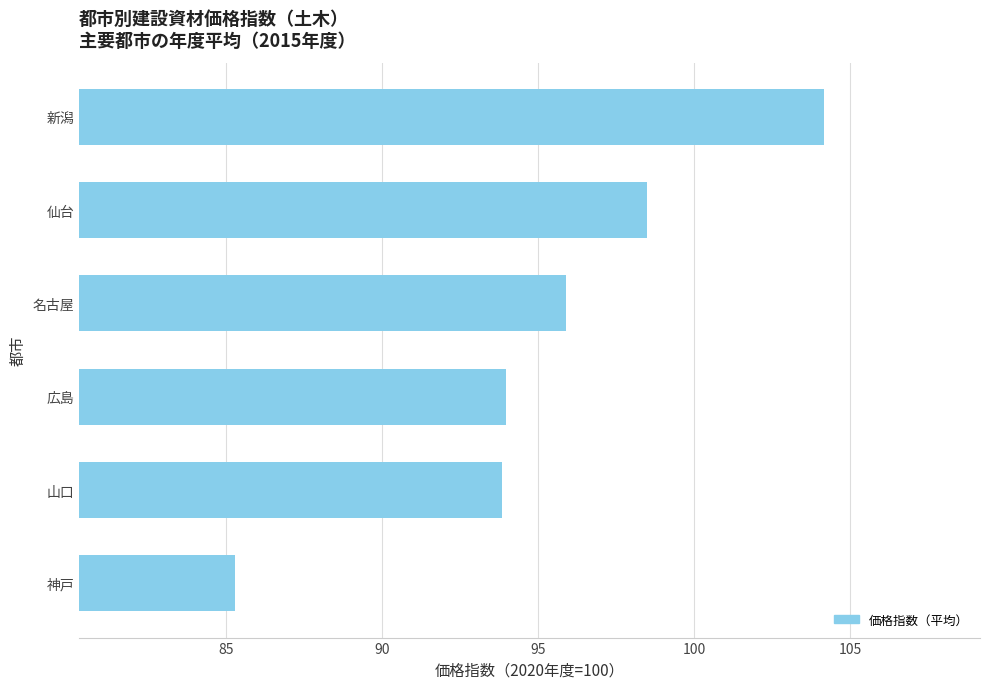

What is the sum of all values?

571.6